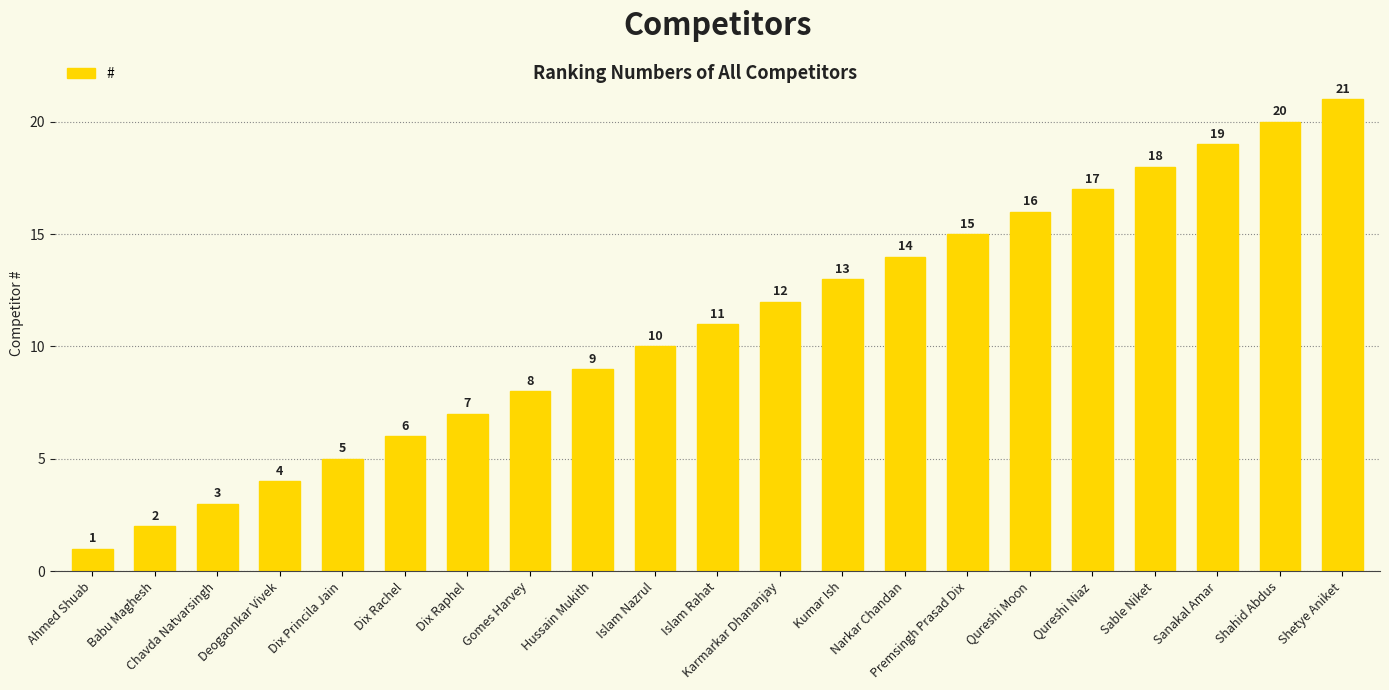

Reading left to right, list all the values displayed in this chart.

Ahmed Shuab=1	Babu Maghesh=2	Chavda Natvarsingh=3	Deogaonkar Vivek=4	Dix Princila Jain=5	Dix Rachel=6	Dix Raphel=7	Gomes Harvey=8	Hussain Mukith=9	Islam Nazrul=10	Islam Rahat=11	Karmarkar Dhananjay=12	Kumar Ish=13	Narkar Chandan=14	Premsingh Prasad Dix=15	Qureshi Moon=16	Qureshi Niaz=17	Sable Niket=18	Sanakal Amar=19	Shahid Abdus=20	Shetye Aniket=21